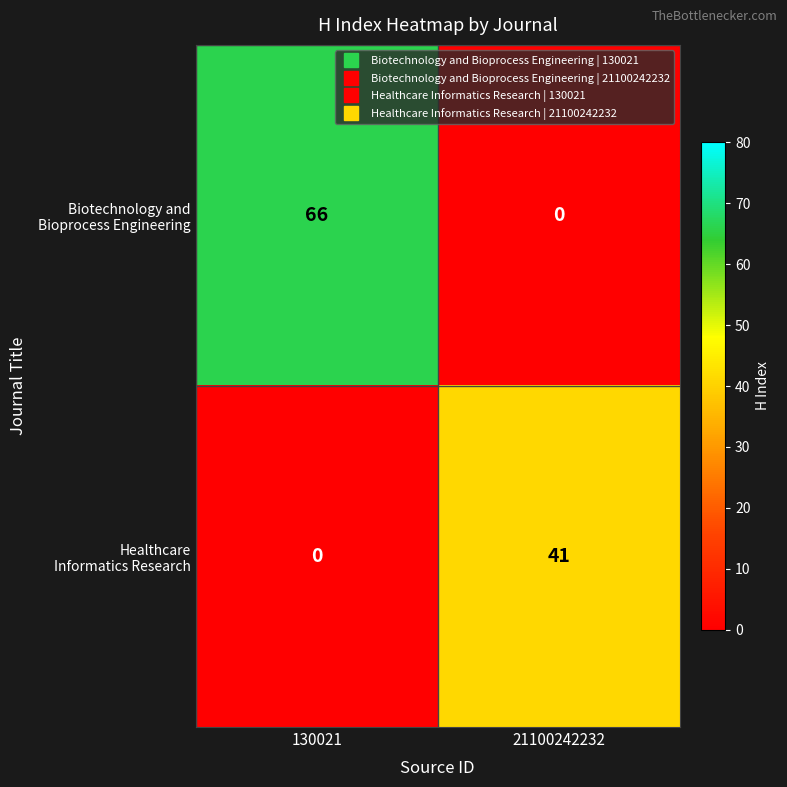

What is the greatest value displayed?

66